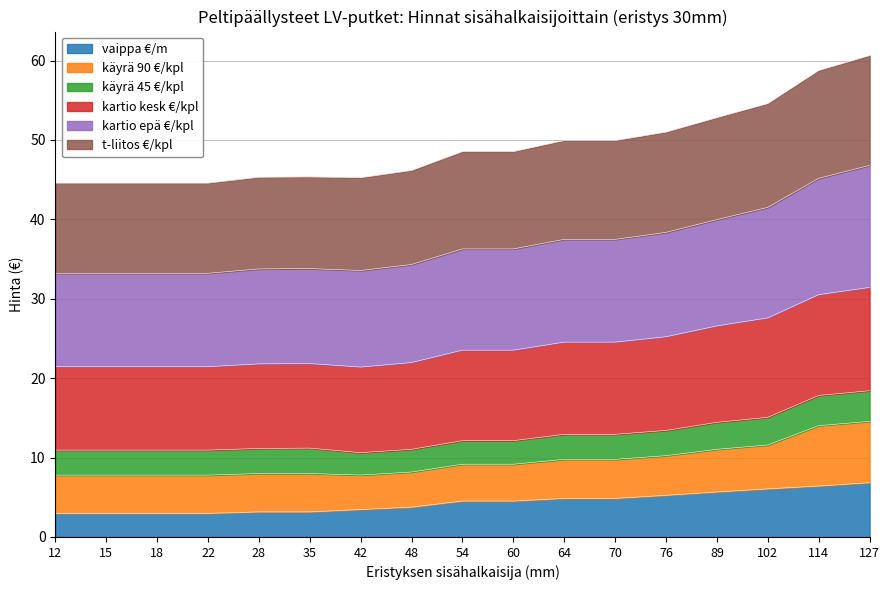

True or false: kartio kesk €/kpl has a value of 9.4 at 35.

False